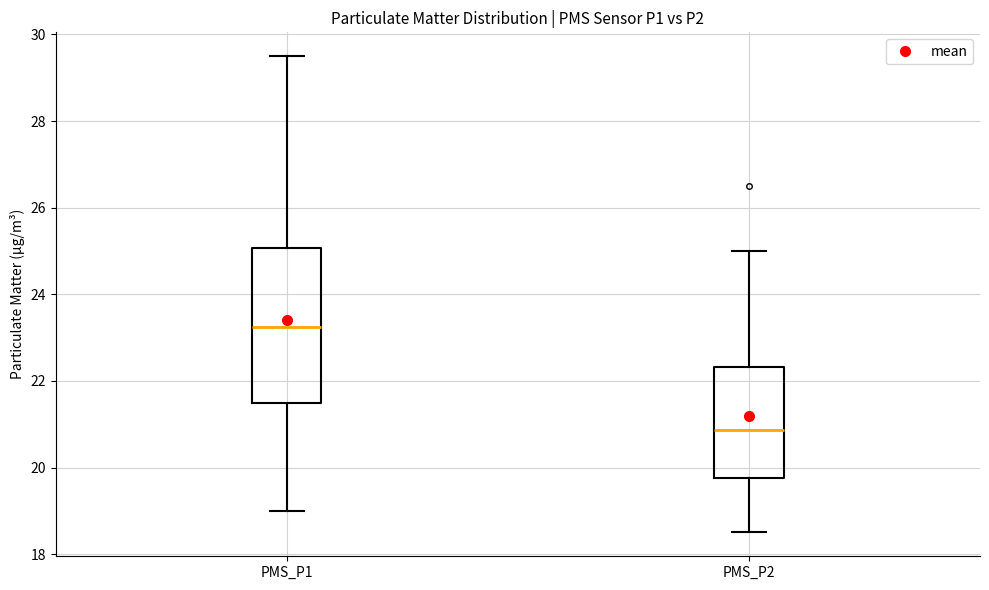

Comparing the boxes themselves (not the whiskers), which one is the tallest?

PMS_P1